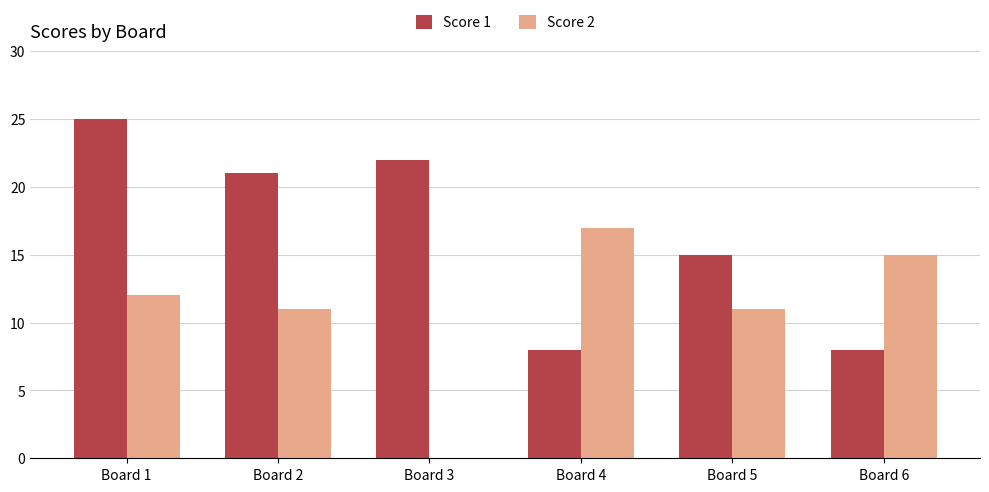

Is the value of Score 1 at Board 4 greater than the value of Score 2 at Board 5?

No